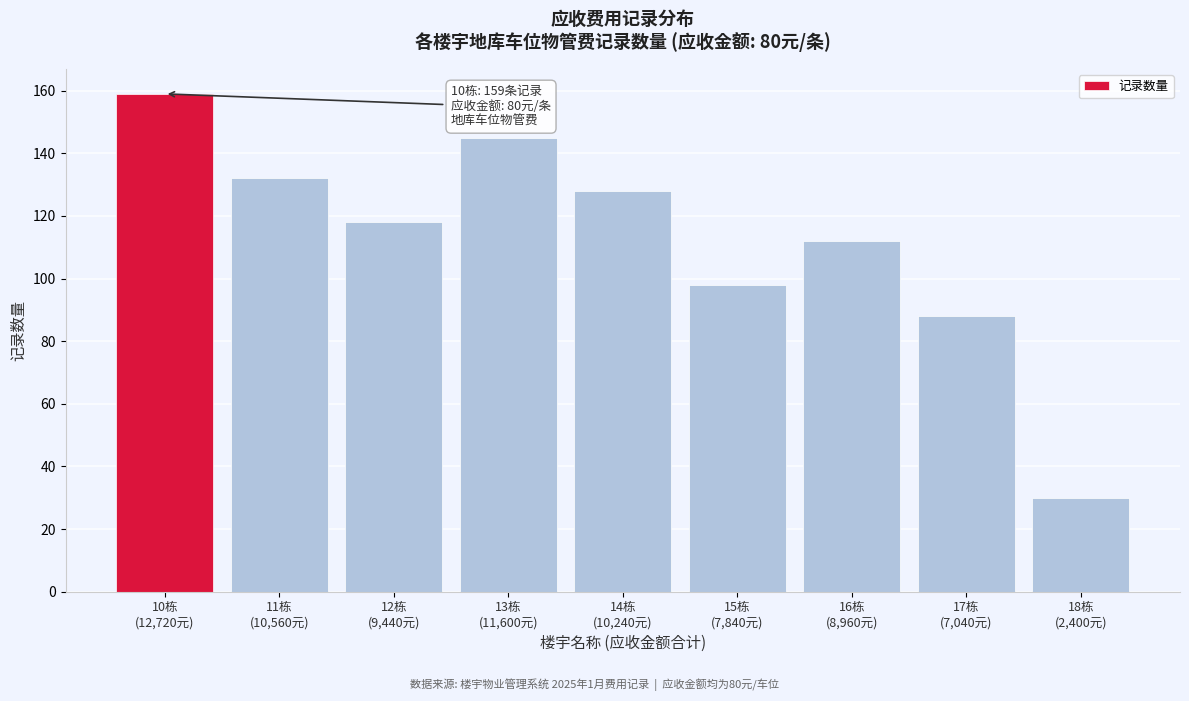

What is the smallest value displayed?

30